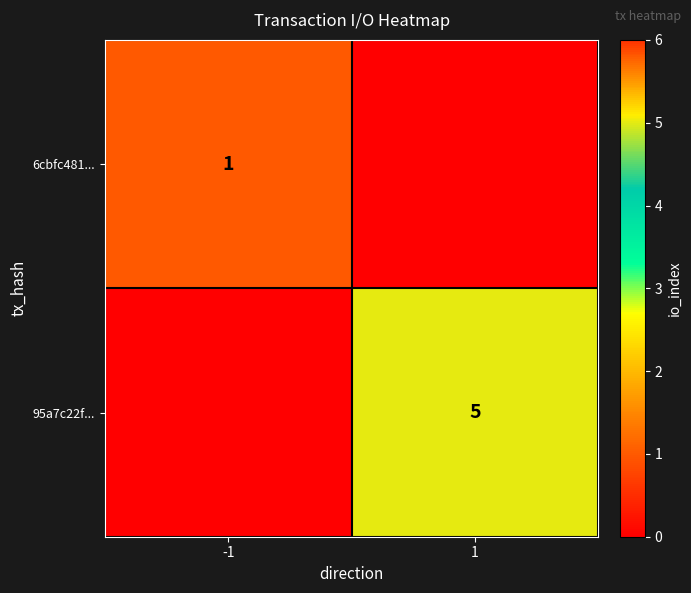

The 95a7c22f... series shows 3 at 1. True or false?

False